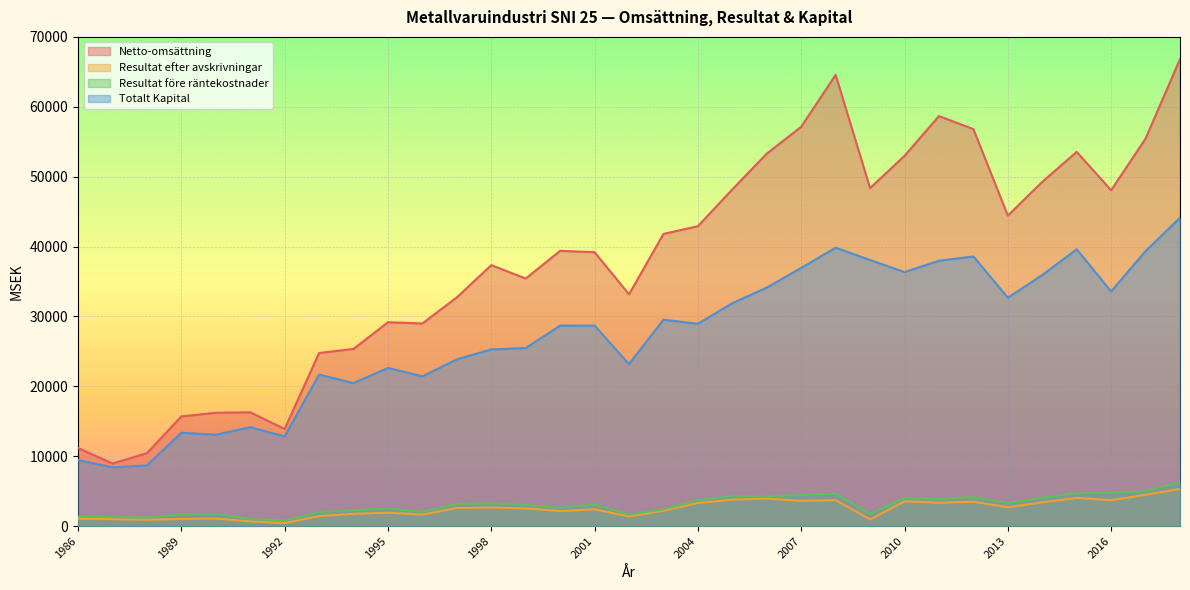

Where is the first local maximum for Totalt Kapital?

1989